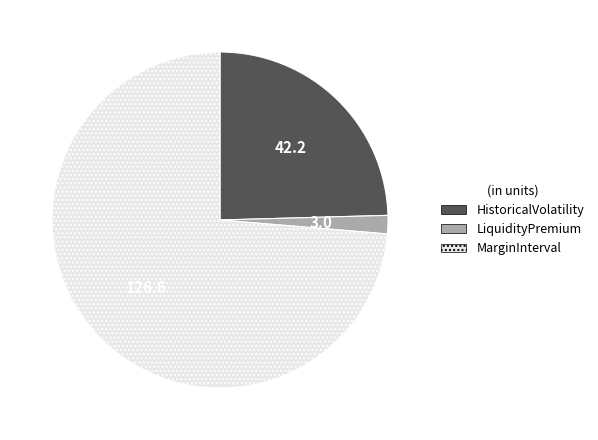

How many slices are in this pie chart?

3